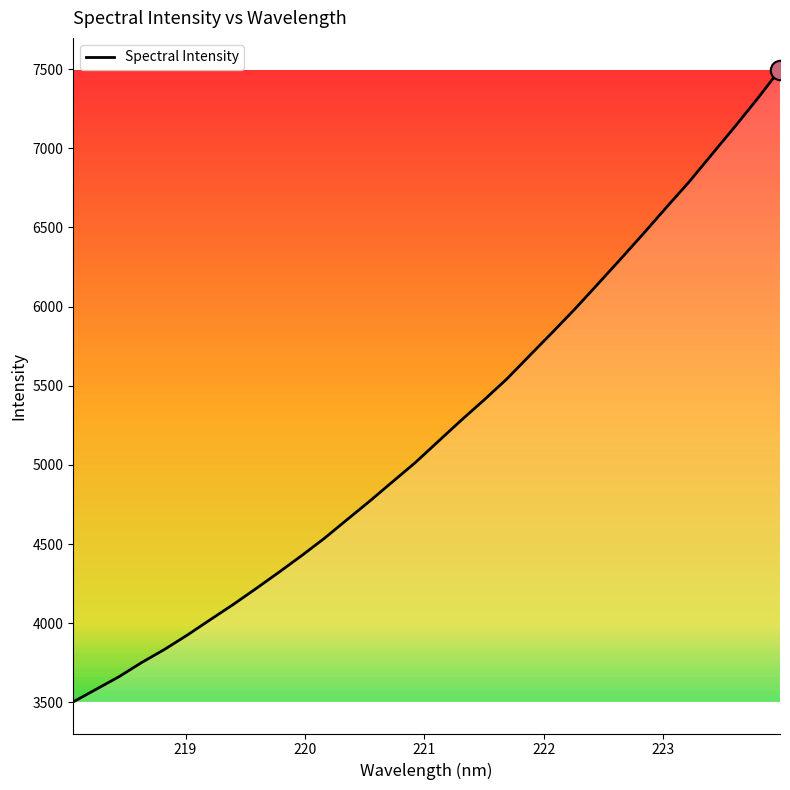

What is the minimum value shown in the chart?

3502.4